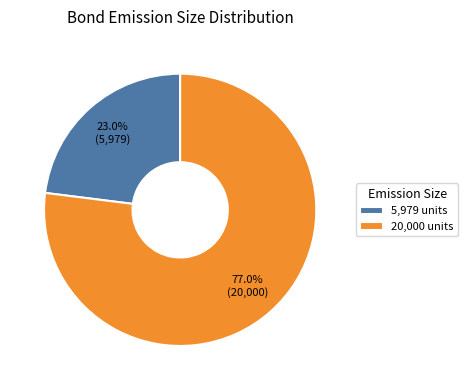

Is the sum of 20,000 units and 5,979 units greater than half?

Yes